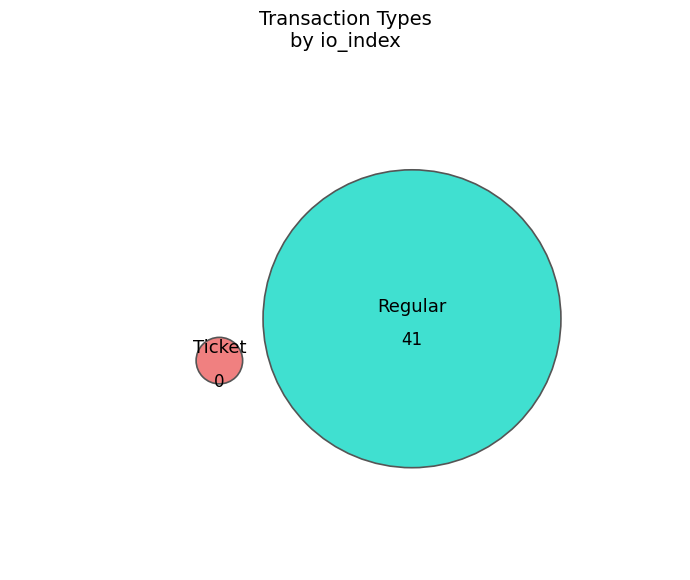

Which slice represents more than half of the pie?

Regular